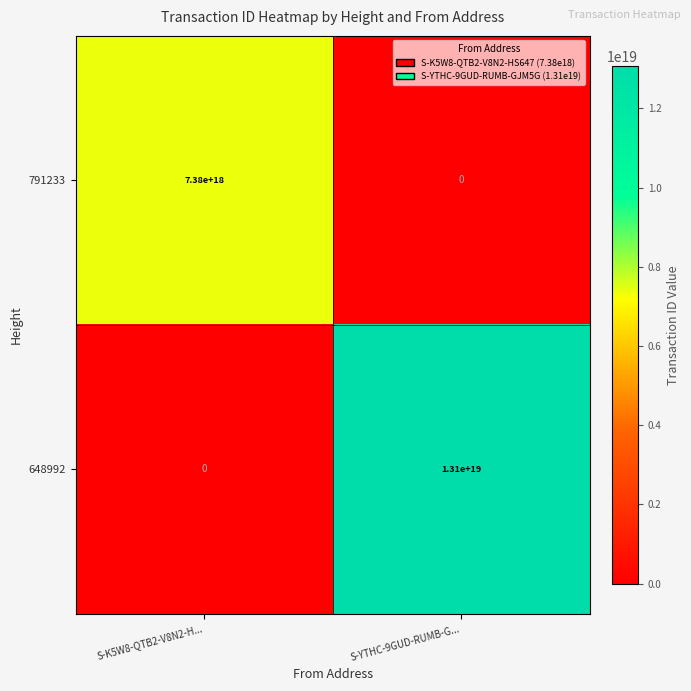

The 791233 series shows 0 at S-YTHC-9GUD-RUMB-G.... True or false?

True